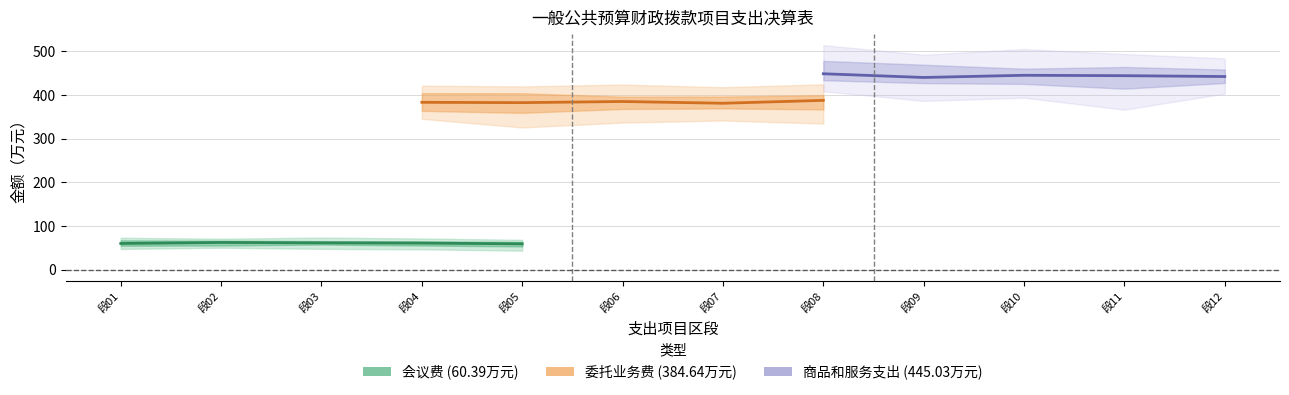

What is the sum of all 会议费 values?

303.2